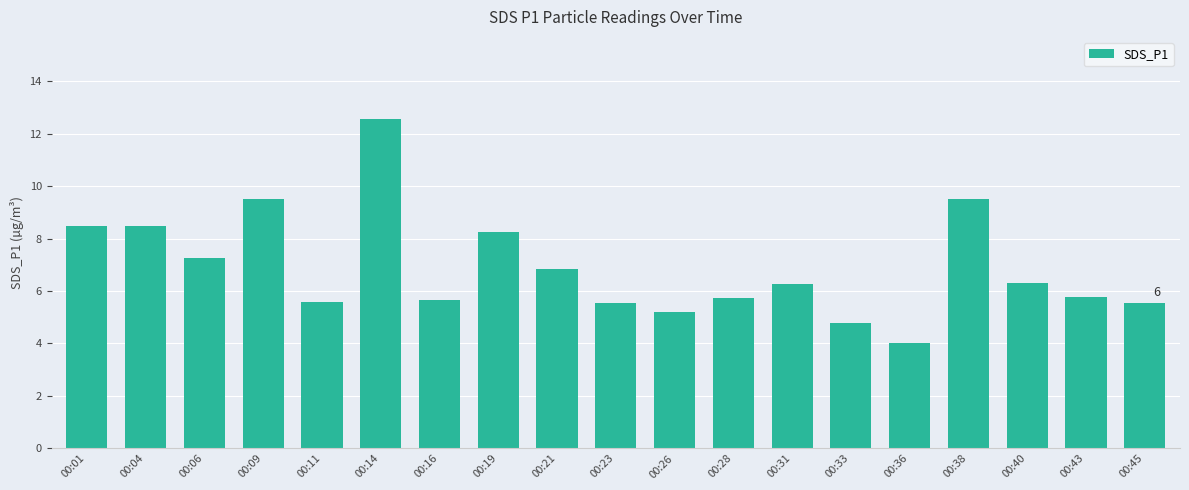

What is the value of the 4th bar from the left?

9.5